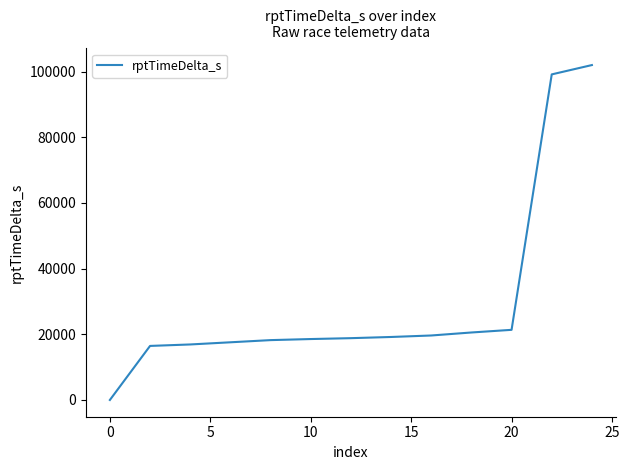

What is the greatest value displayed?

101995